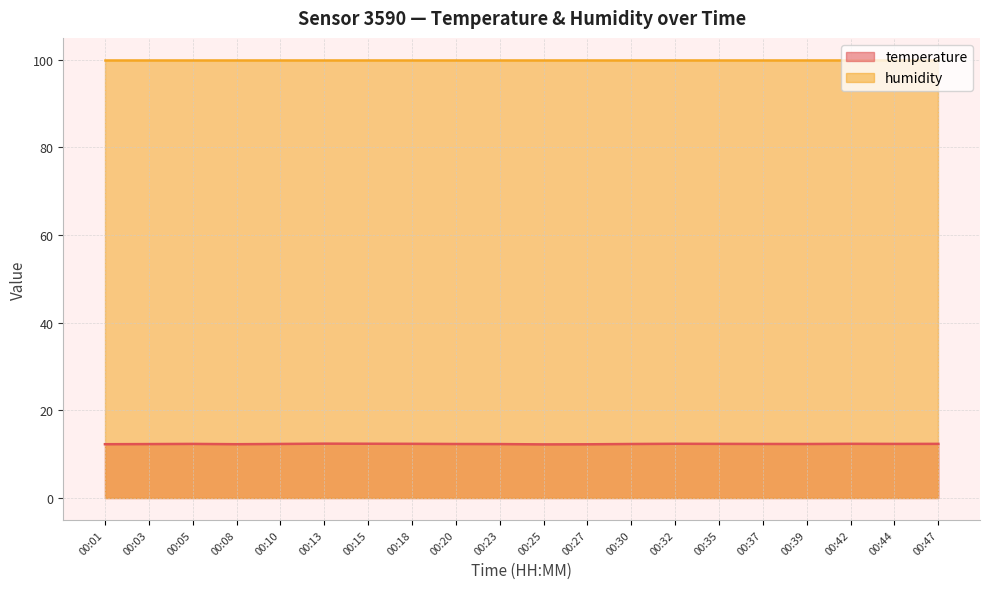

List the labels in order of value, smallest first.

00:25, 00:27, 00:01, 00:08, 00:03, 00:23, 00:20, 00:30, 00:39, 00:10, 00:37, 00:05, 00:44, 00:35, 00:47, 00:18, 00:42, 00:32, 00:15, 00:13